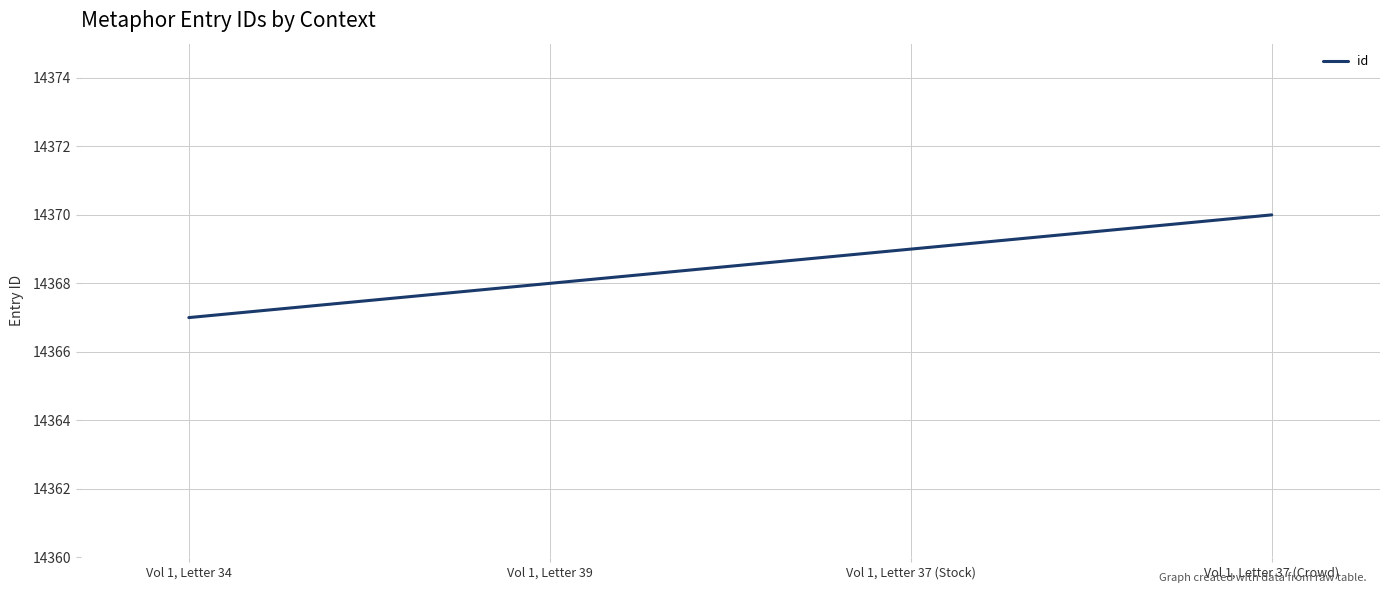

Reading left to right, transcribe all the data shown in this chart.

Vol 1, Letter 34=14367	Vol 1, Letter 39=14368	Vol 1, Letter 37 (Stock)=14369	Vol 1, Letter 37 (Crowd)=14370